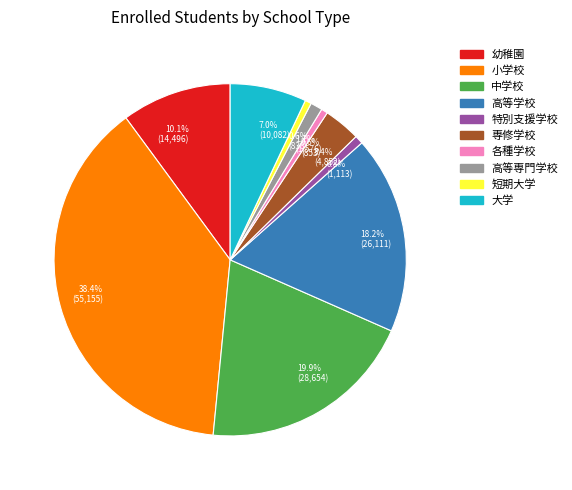

Combined, do 特別支援学校 and 中学校 account for over 50%?

No